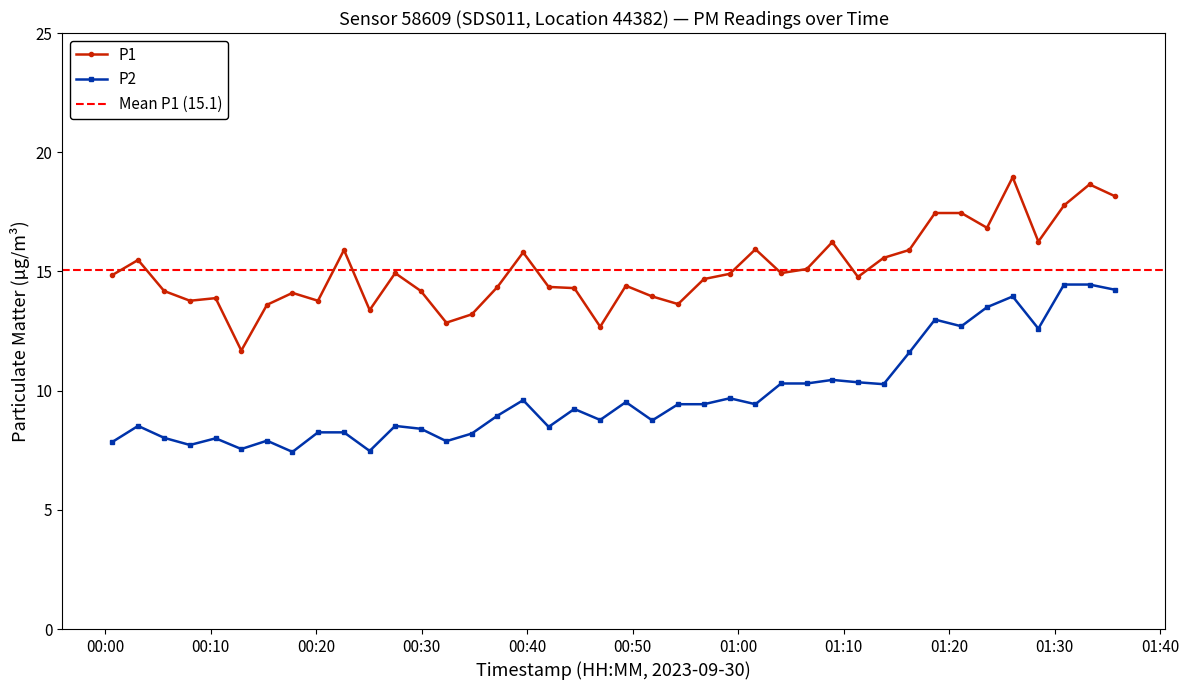

What are all the series names shown in the legend?

P1, P2